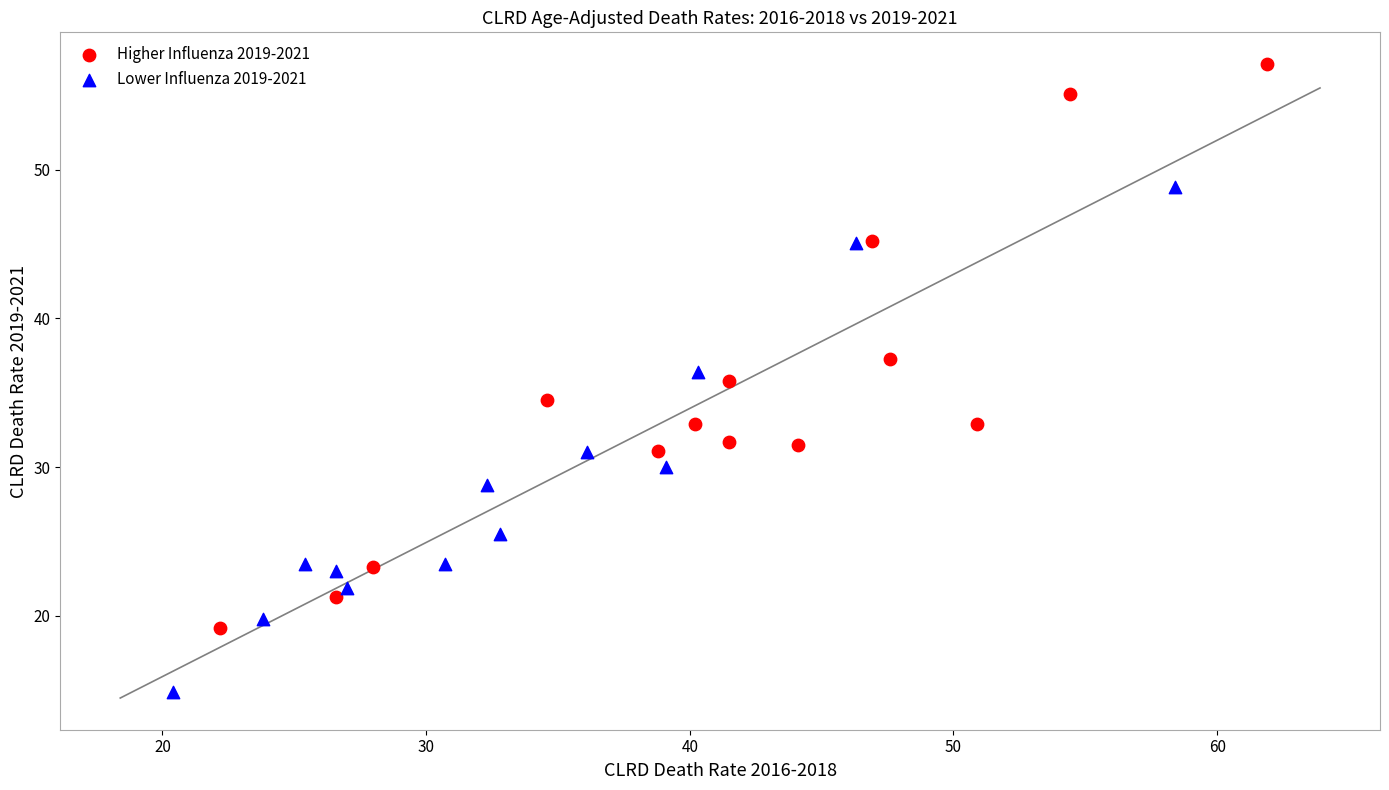

Which series reaches the maximum Y coordinate?

Higher Influenza 2019-2021